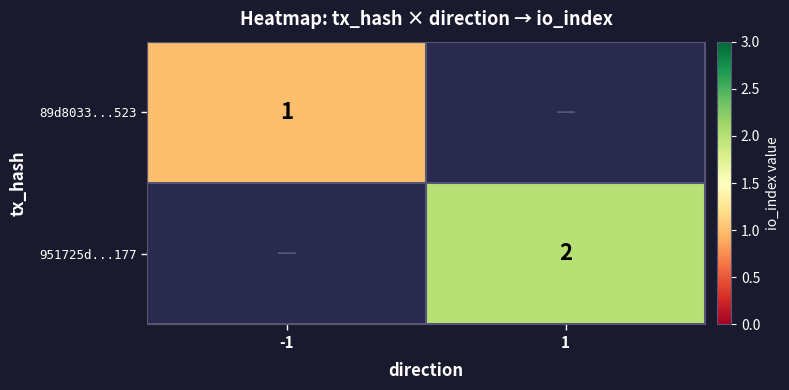

At how many categories does at least one series exceed 1?

1